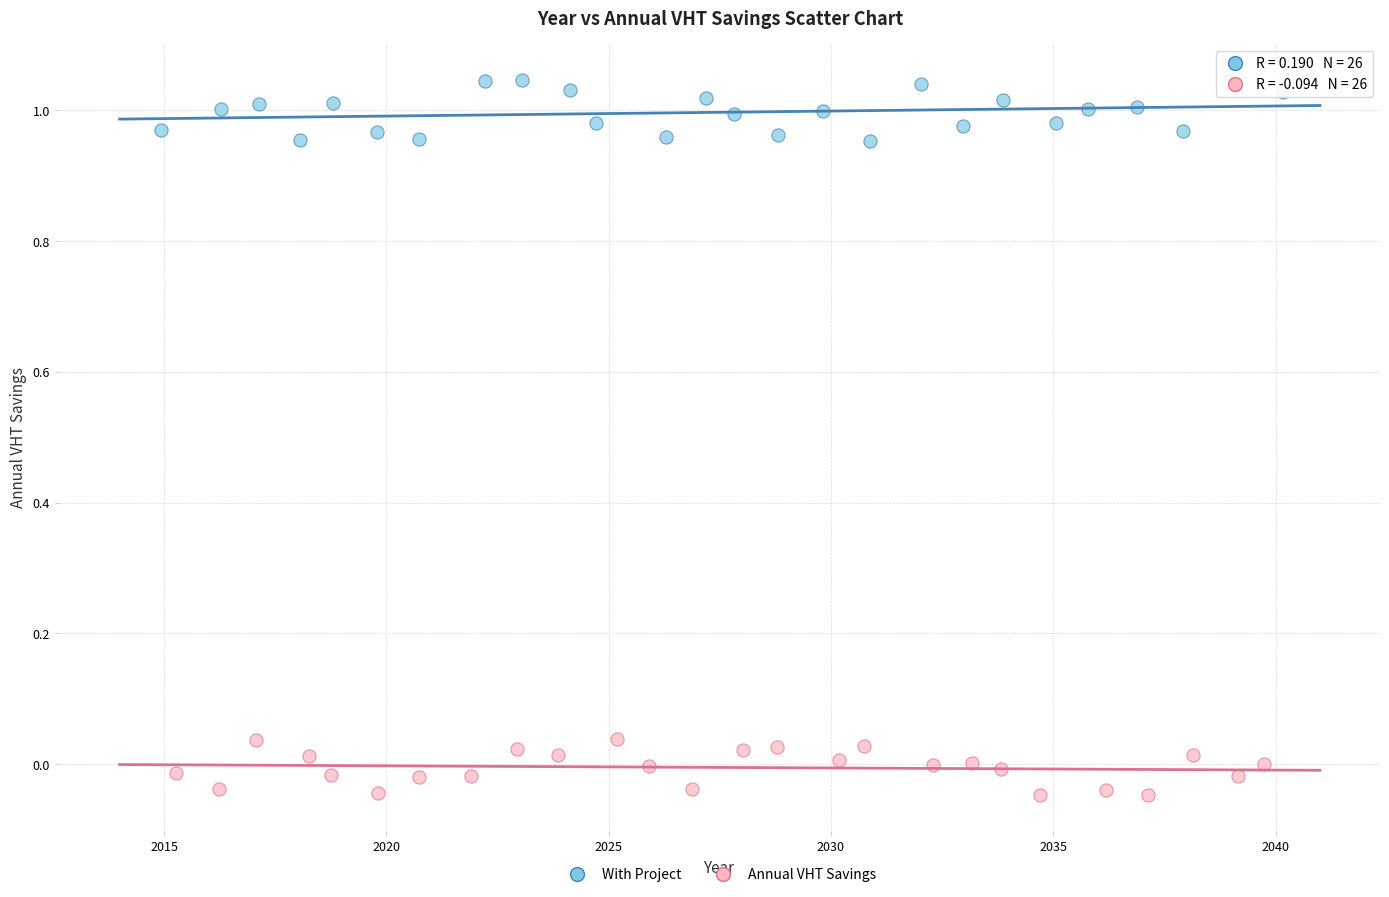

Which series contains the highest Y value?

With Project